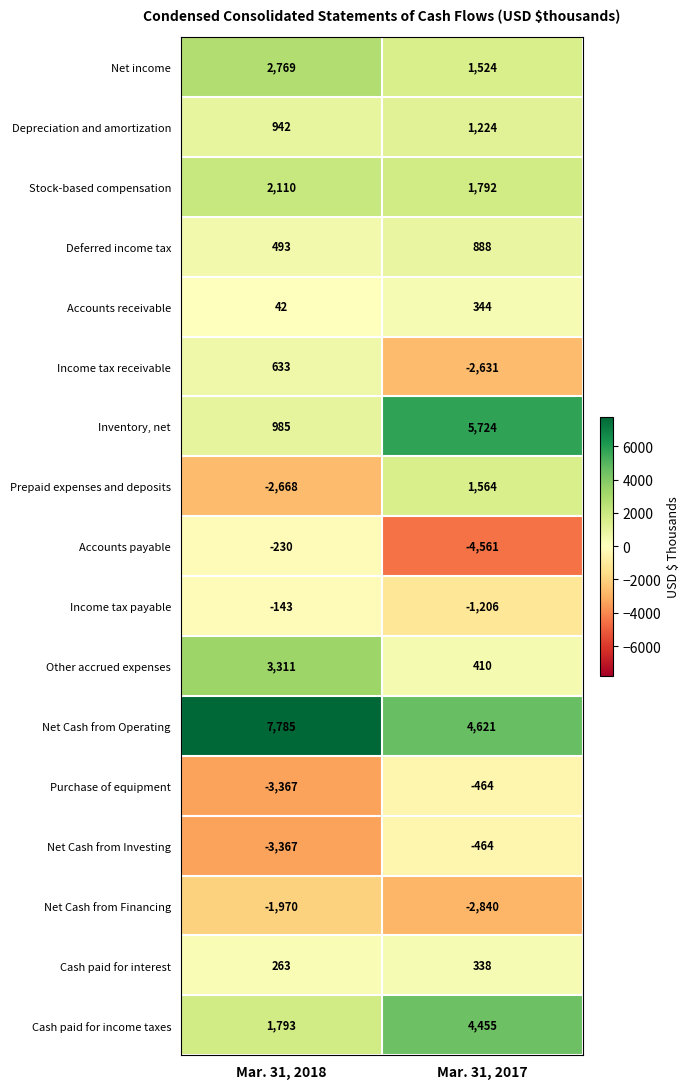

Is it true that Purchase of equipment equals -214 at Mar. 31, 2017?

False